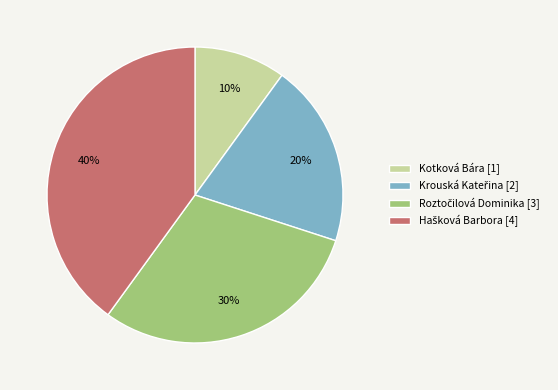

The Kotková Bára [1] slice represents 10% of the pie. True or false?

True